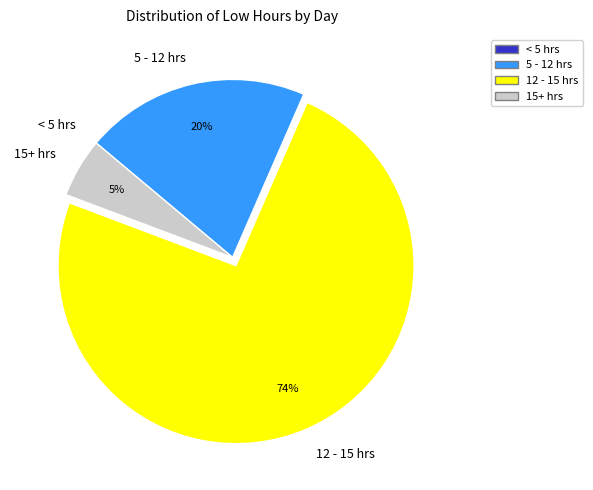

Which has a higher value, 5 - 12 hrs or 15+ hrs?

5 - 12 hrs